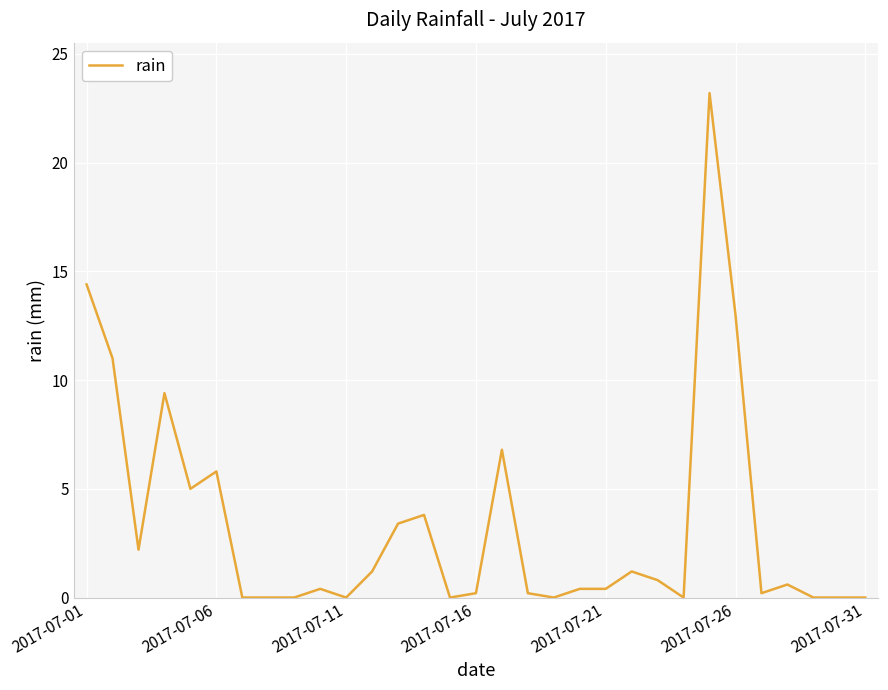

What is the difference between the maximum and minimum values?

23.2